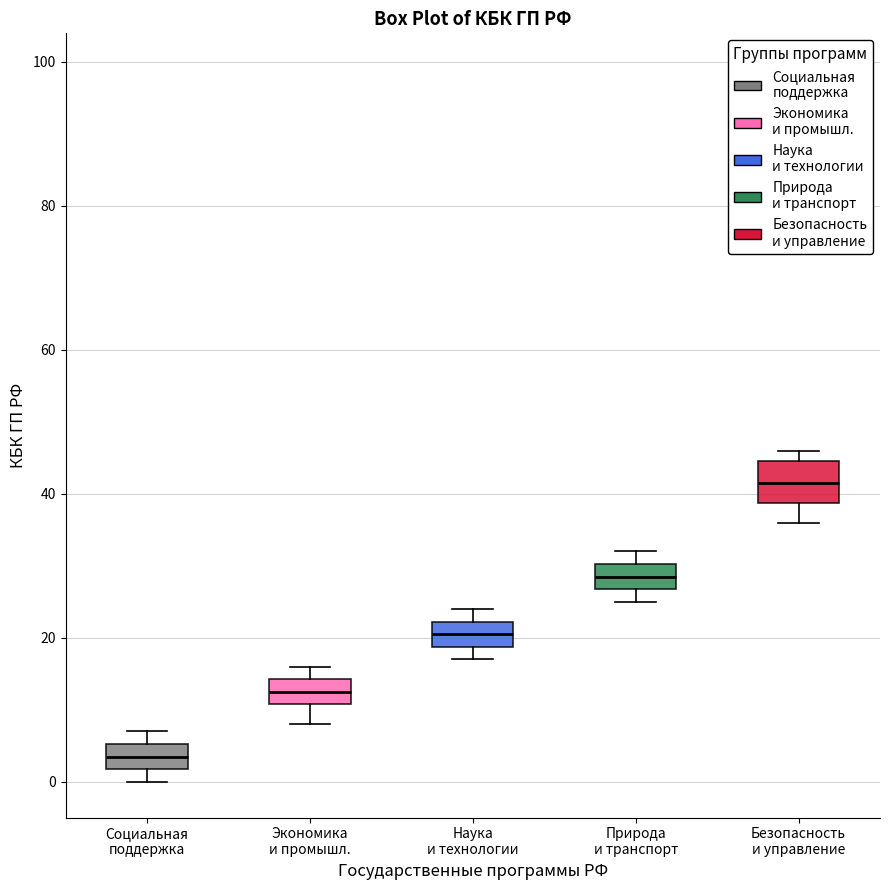

Comparing the boxes themselves (not the whiskers), which one is the tallest?

Безопасность и управление